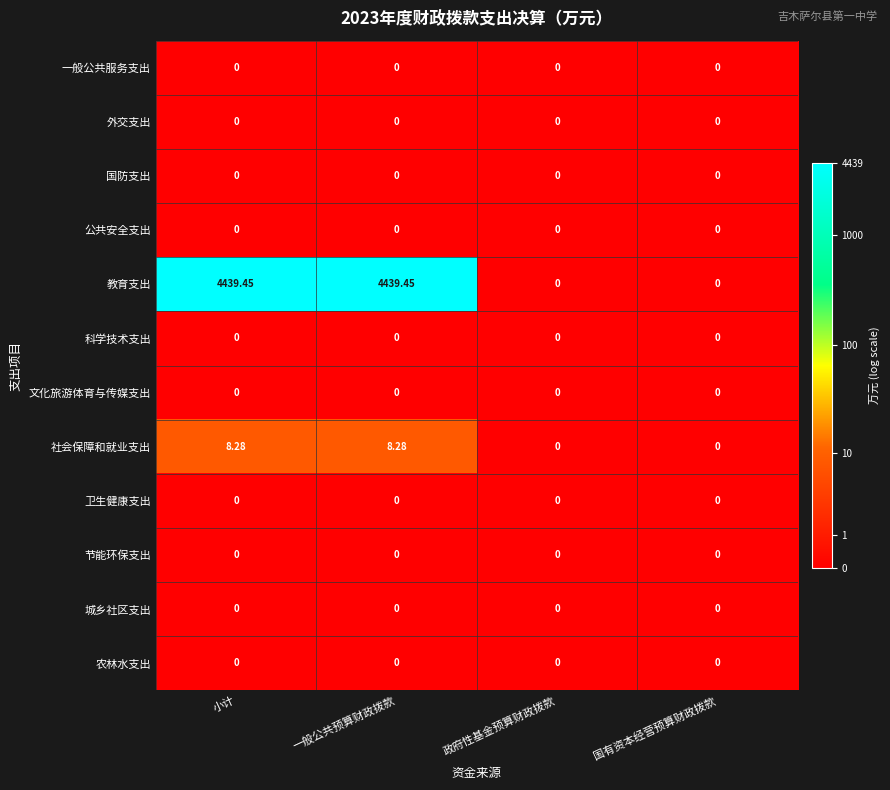

Count the number of data series in this chart.

12